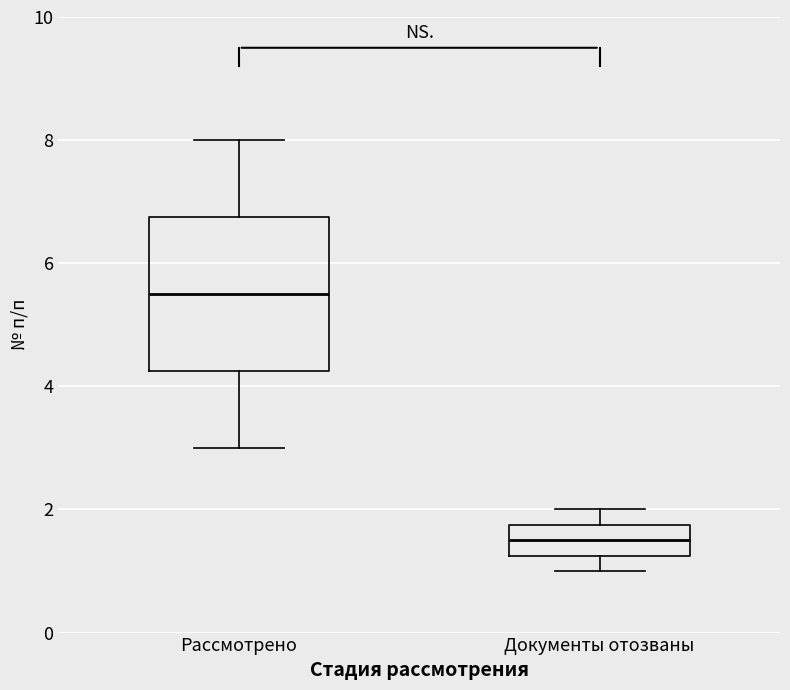

Reading left to right, read every box against the y-axis: the position of its median line, the range the box covers, and the ends of its whiskers. The values are not printed on the chart, so give them approximately, as read against the axis.

Рассмотрено: median 5.6, box 4.2 to 6.8, whiskers 3.0 to 8.0
Документы отозваны: median 1.6, box 1.2 to 1.8, whiskers 1.0 to 2.0